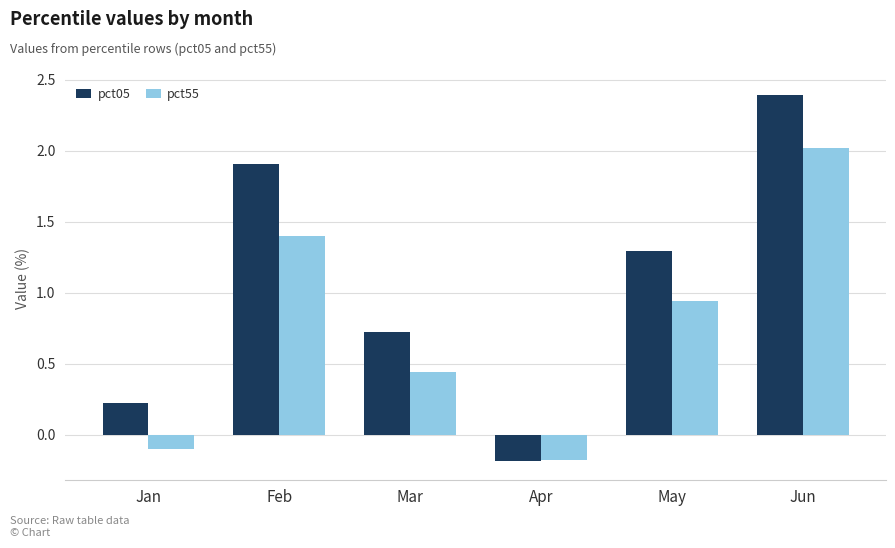

What are all the series names shown in the legend?

pct05, pct55